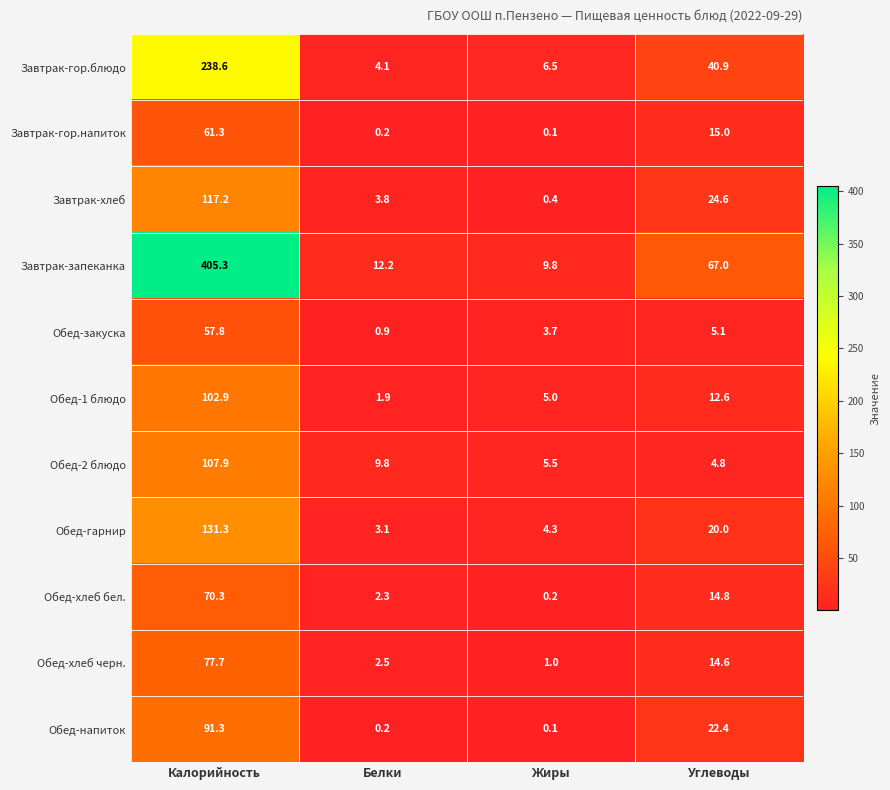

How many distinct data groups are displayed?

11